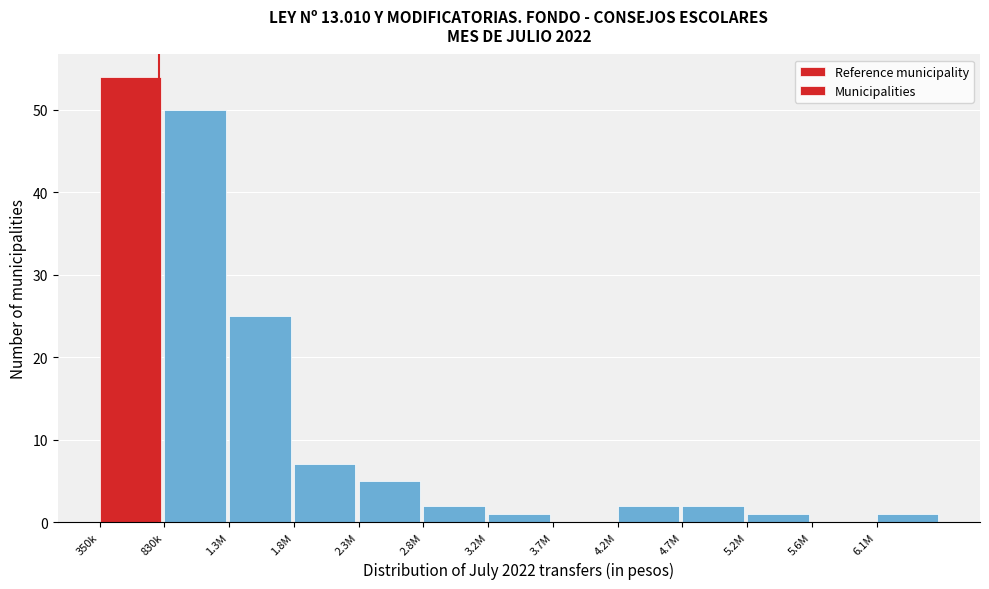

Reading left to right, transcribe all the data shown in this chart.

350k=54	830k=50	1.3M=25	1.8M=7	2.3M=5	2.8M=2	3.2M=1	3.7M=0	4.2M=2	4.7M=2	5.2M=1	5.6M=0	6.1M=1